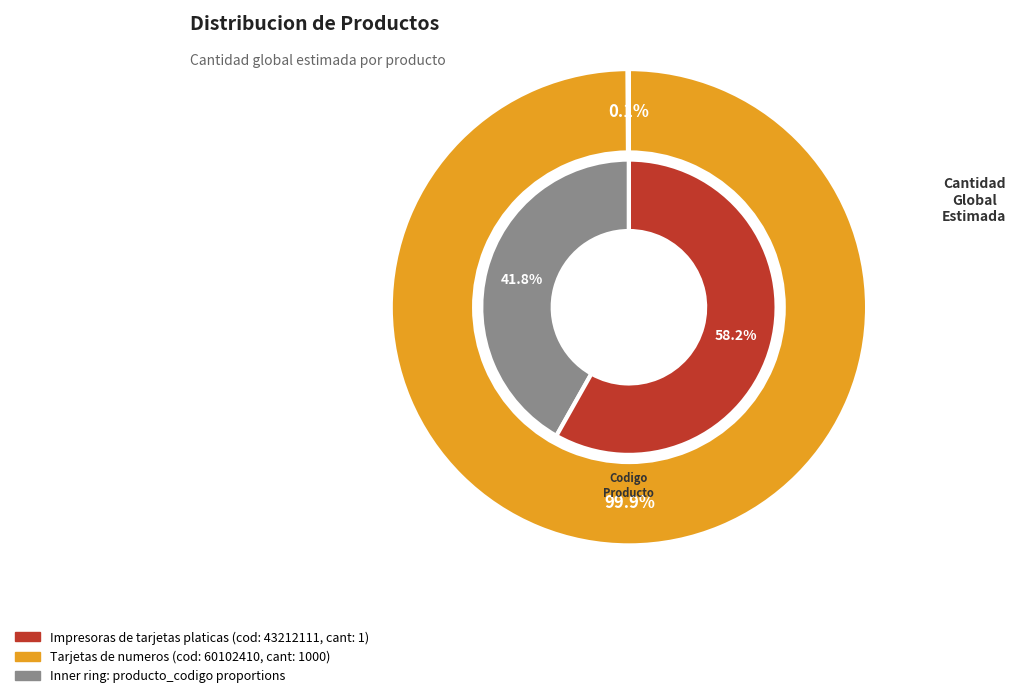

Between Tarjetas de numeros and Impresoras de tarjetas platicas, which is larger?

Tarjetas de numeros